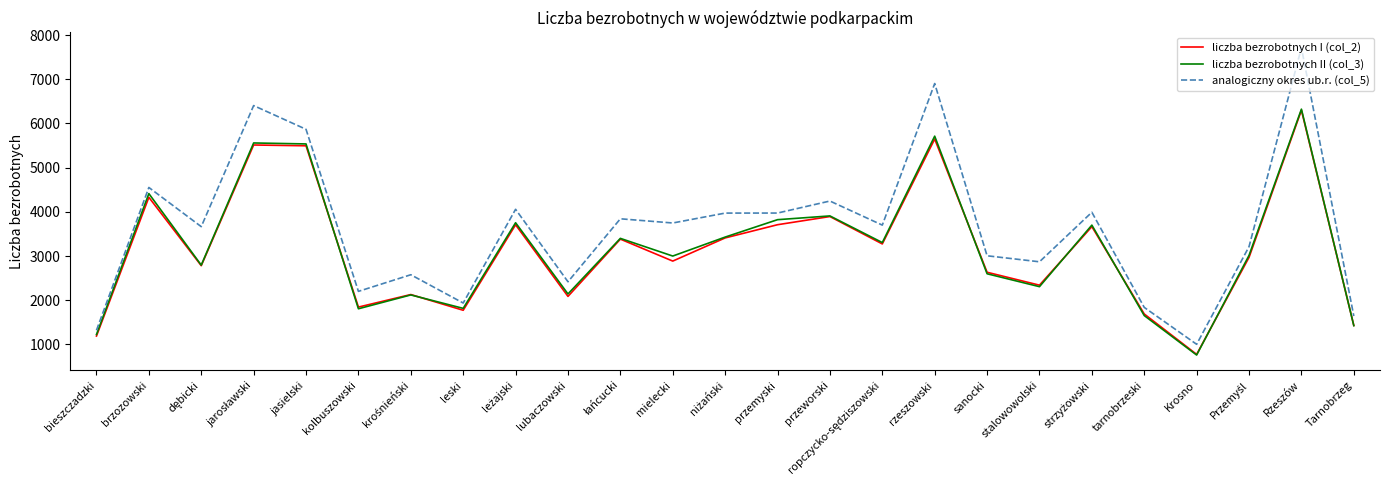

What is the difference between the maximum and second lowest values in the analogiczny okres ub.r. (col_5) series?

6393